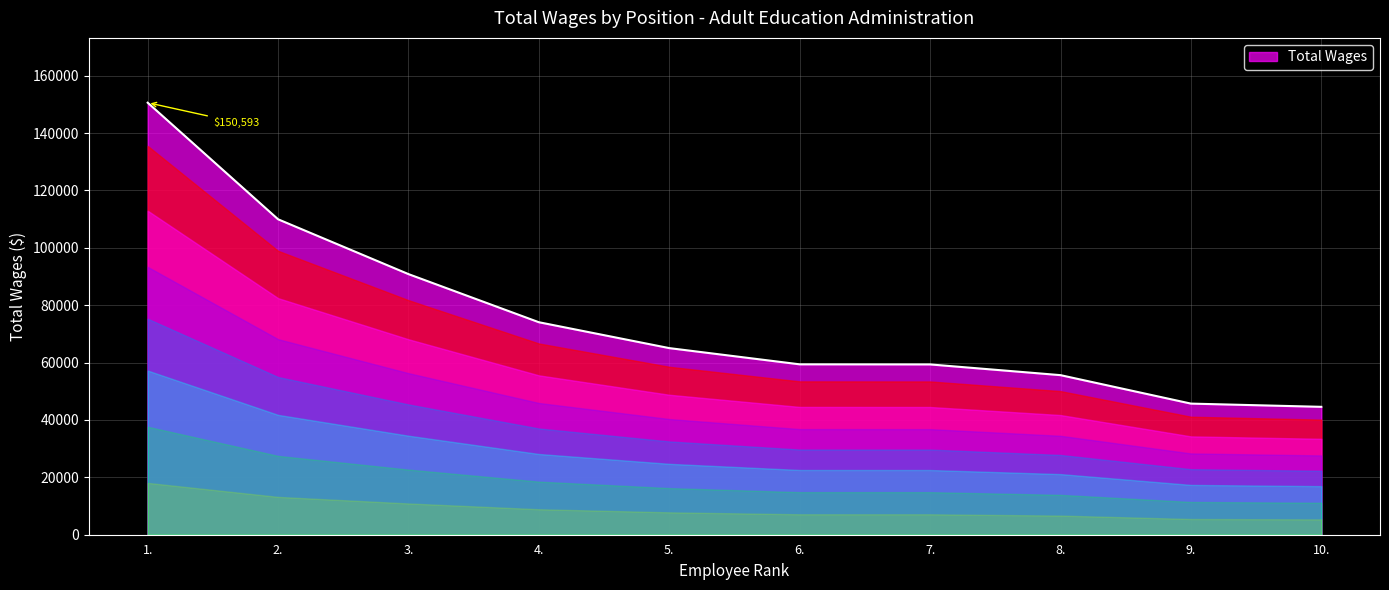

What position from the left is 5.?

5